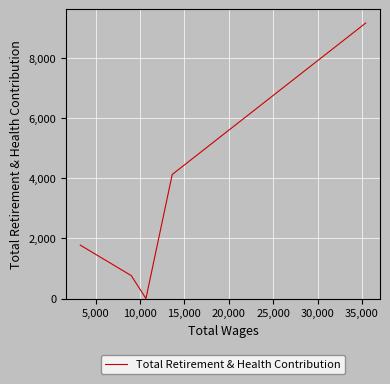

At which category does the chart reach its minimum across all series?

10,000